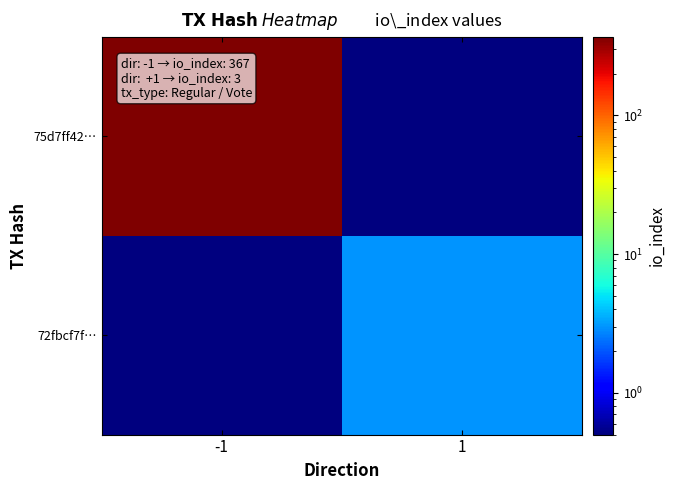

Rank the series at -1 from lowest to highest value.

72fbcf7f…, 75d7ff42…